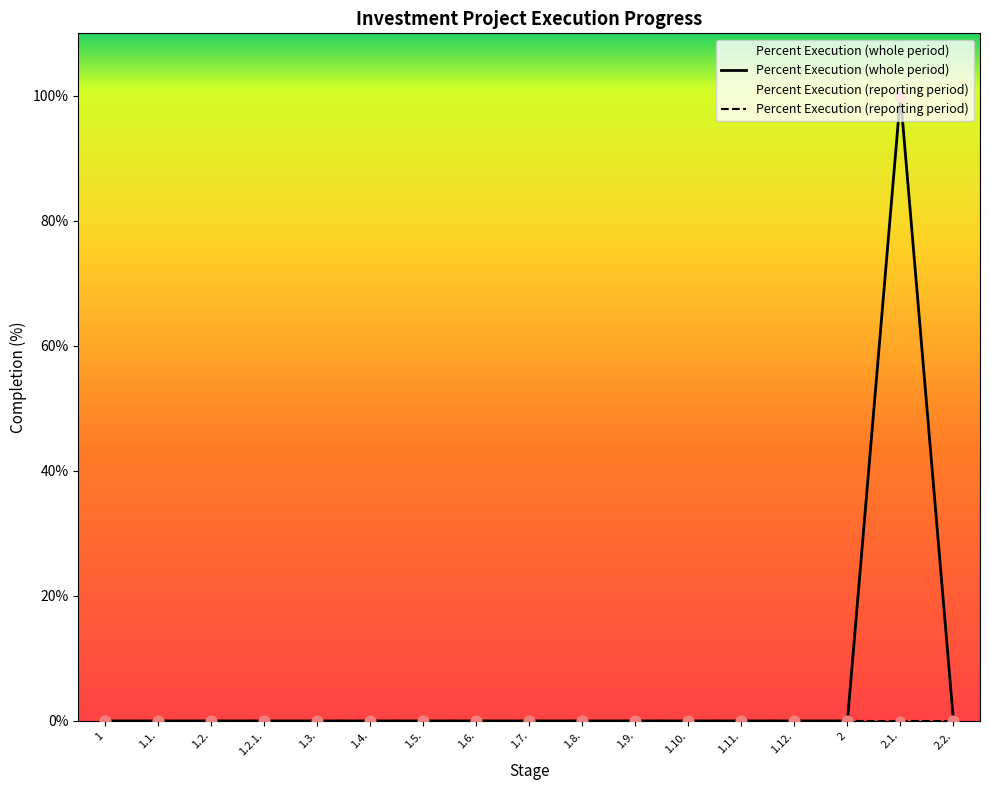

At how many categories does at least one series exceed 96?

1